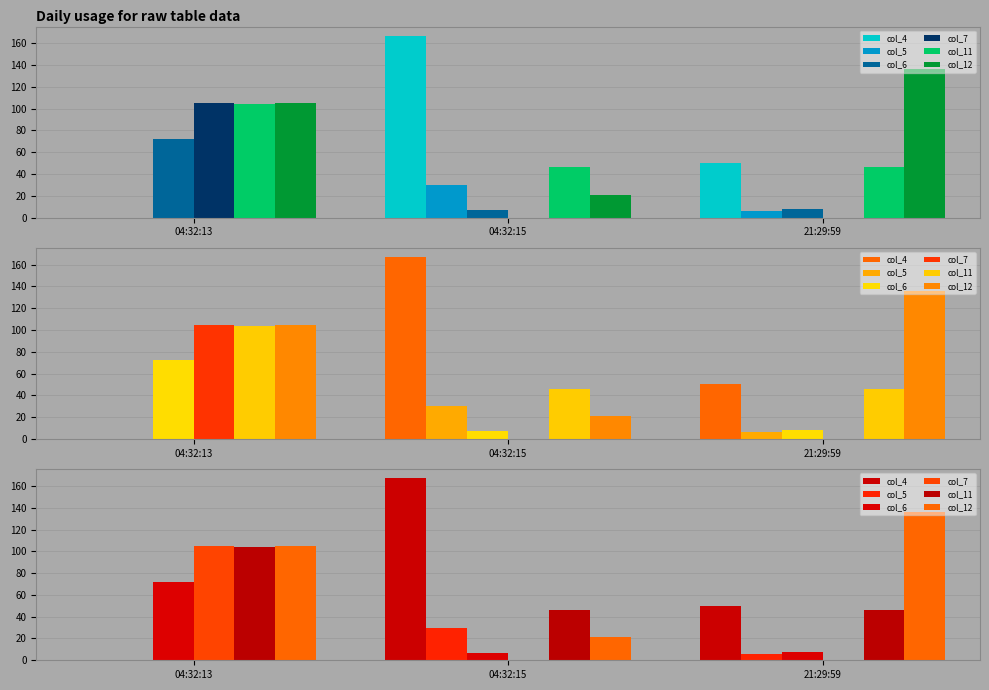

Reading left to right, list all the values displayed in this chart.

col_4: 0	167	50
col_5: 0	30	6
col_6: 72	7	8
col_7: 105	0	0
col_11: 104	46	46
col_12: 105	21	136